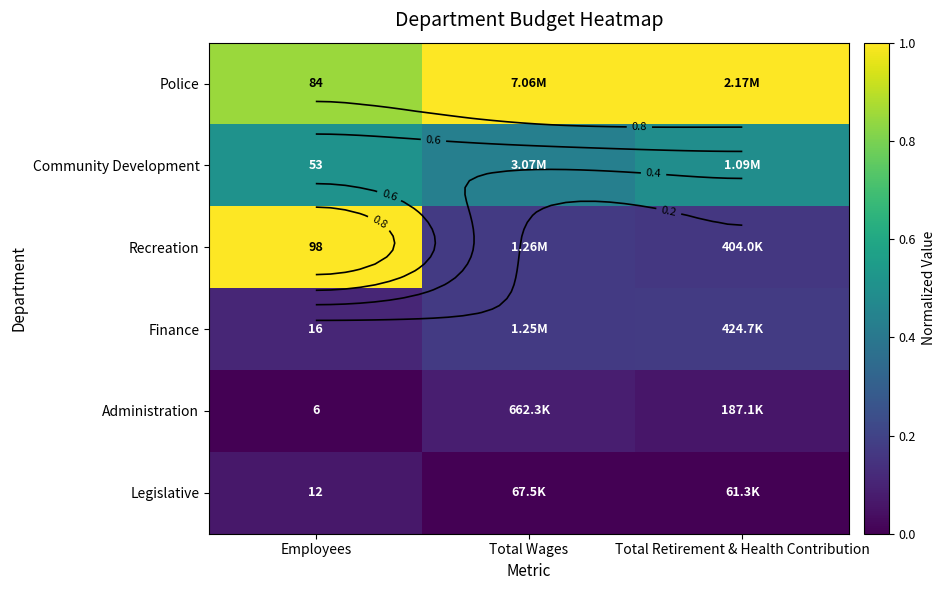

What is the difference between the maximum and minimum values in the Community Development series?

0.1